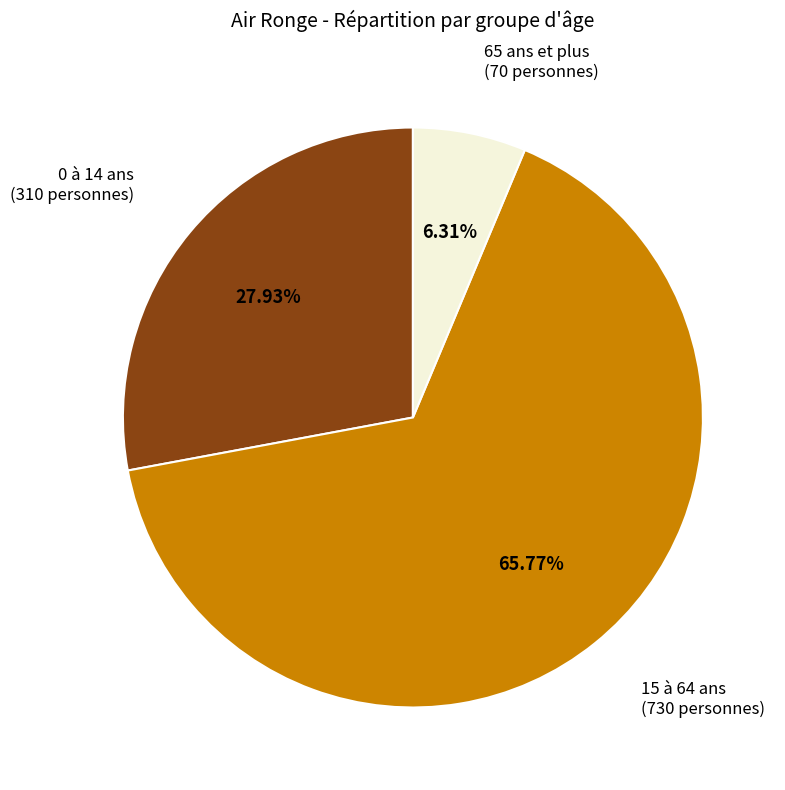

To the nearest percent, what is the difference between the largest and smallest slice percentages?

59%